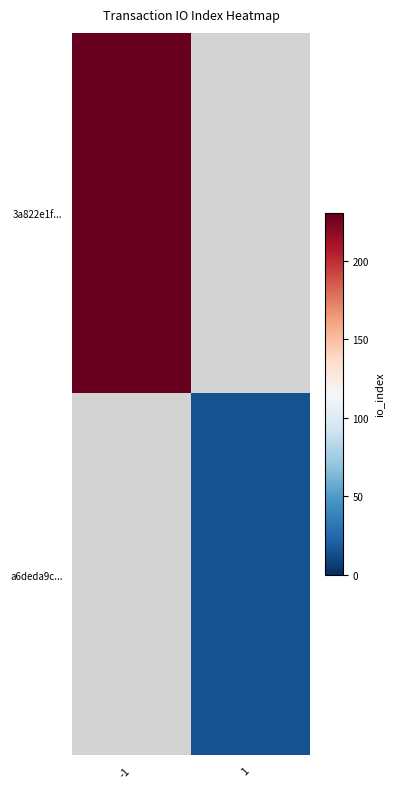

At which label is 3a822e1f... closest to 230?

-1